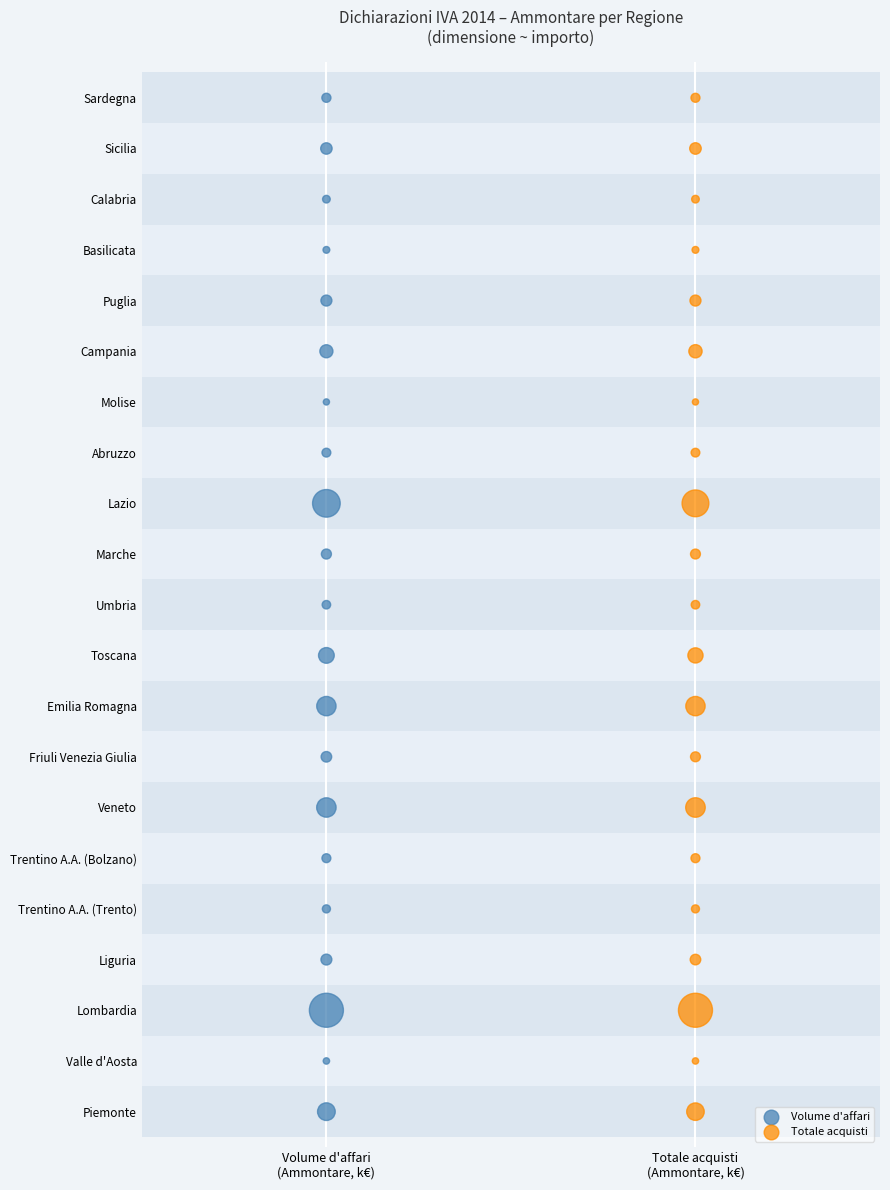

What are all the series names shown in the legend?

Volume d'affari, Totale acquisti